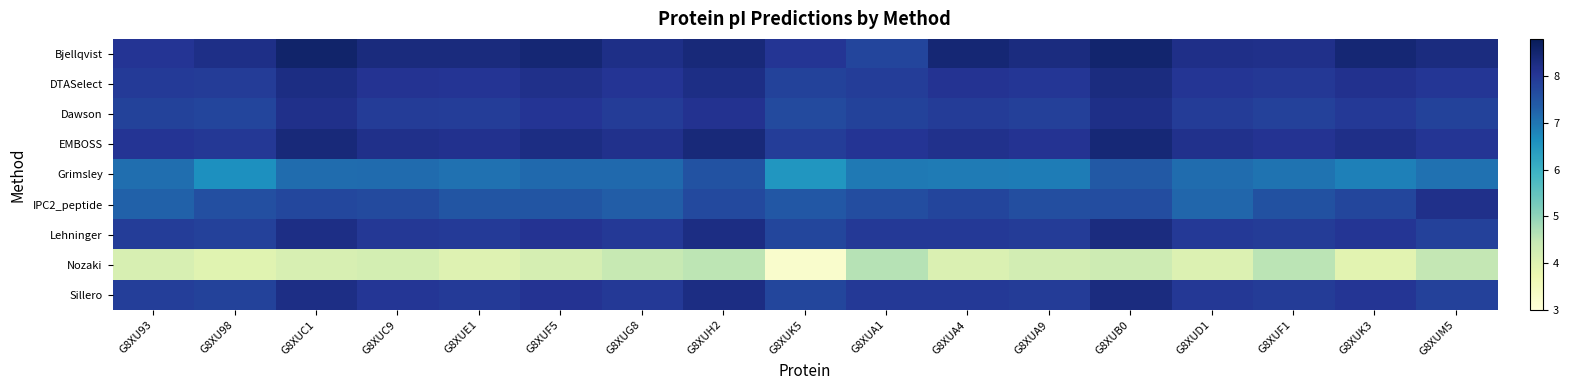

Which category has the lowest value across all series?

G8XUK5